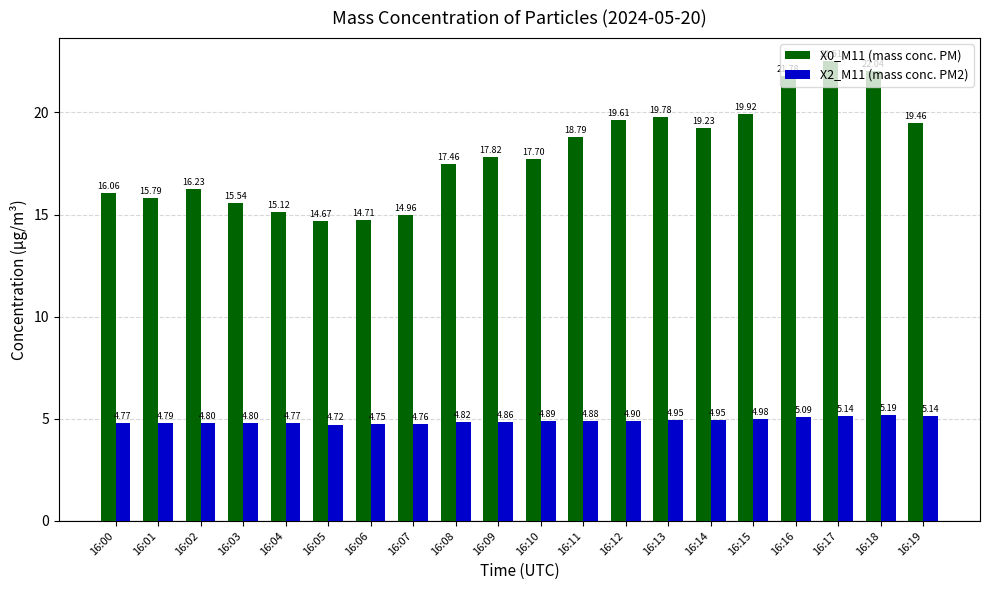

Which series changed the most between 16:09 and 16:18?

X0_M11 (mass conc. PM)